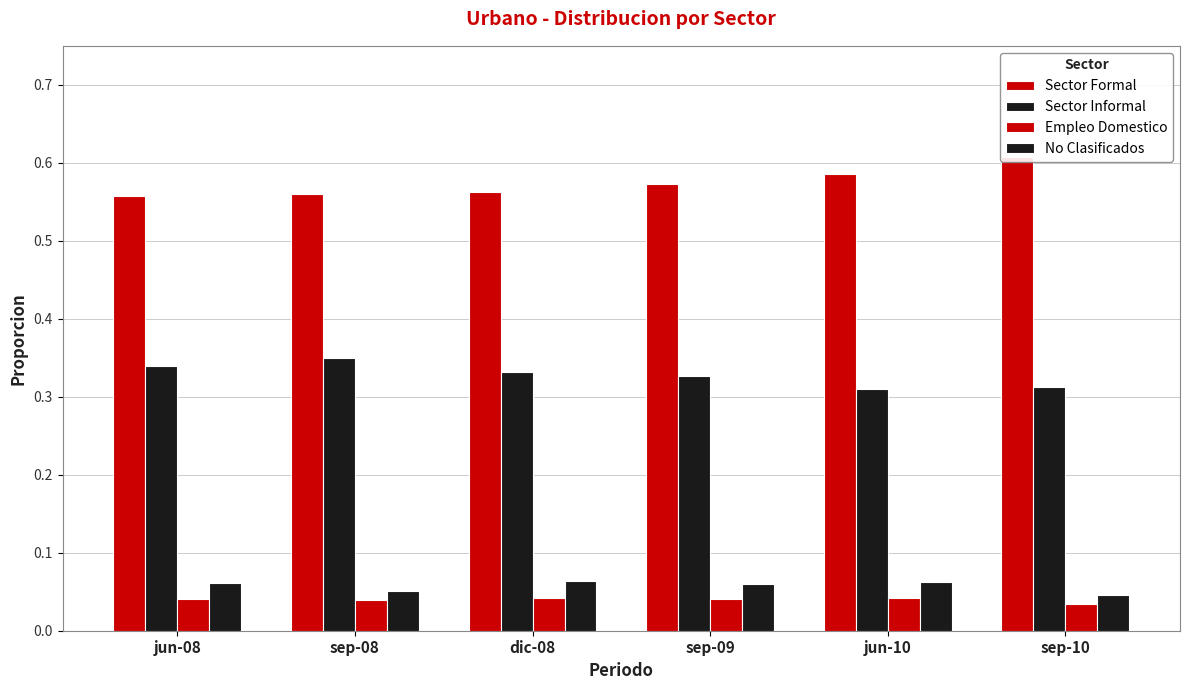

How many bars are there in each group?

4